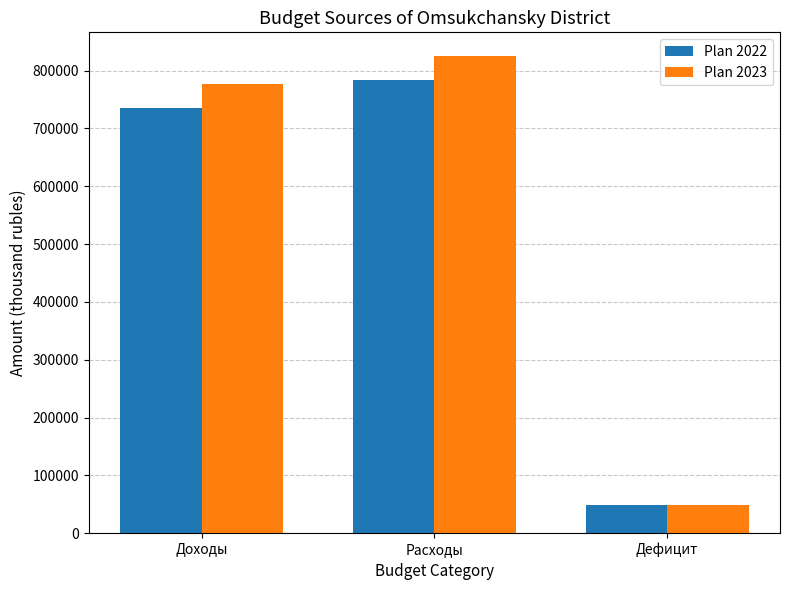

Where is Plan 2023 nearest to the value 436748?

Доходы